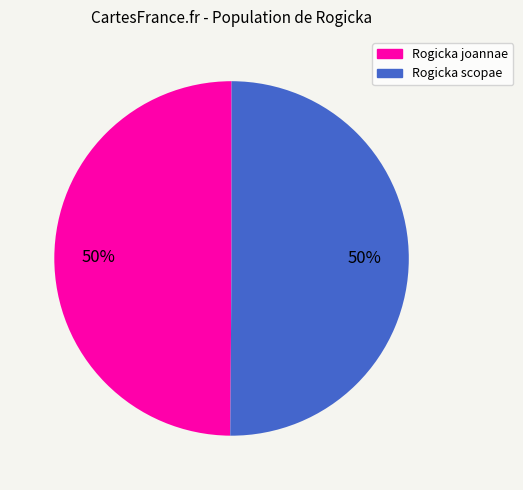

To the nearest percent, what is the average slice percentage?

50%